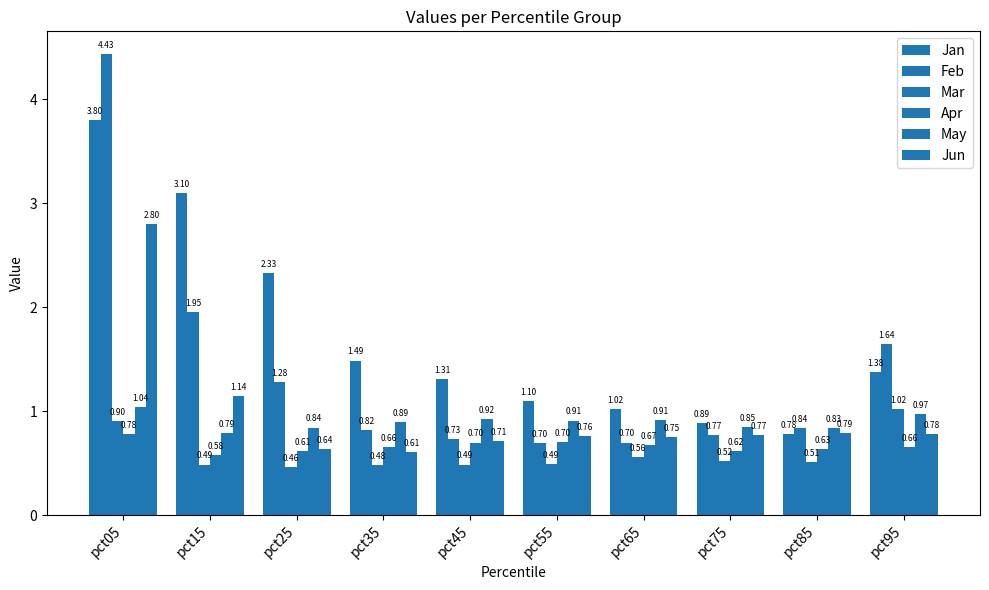

Where is Jun nearest to the value 1?

pct15